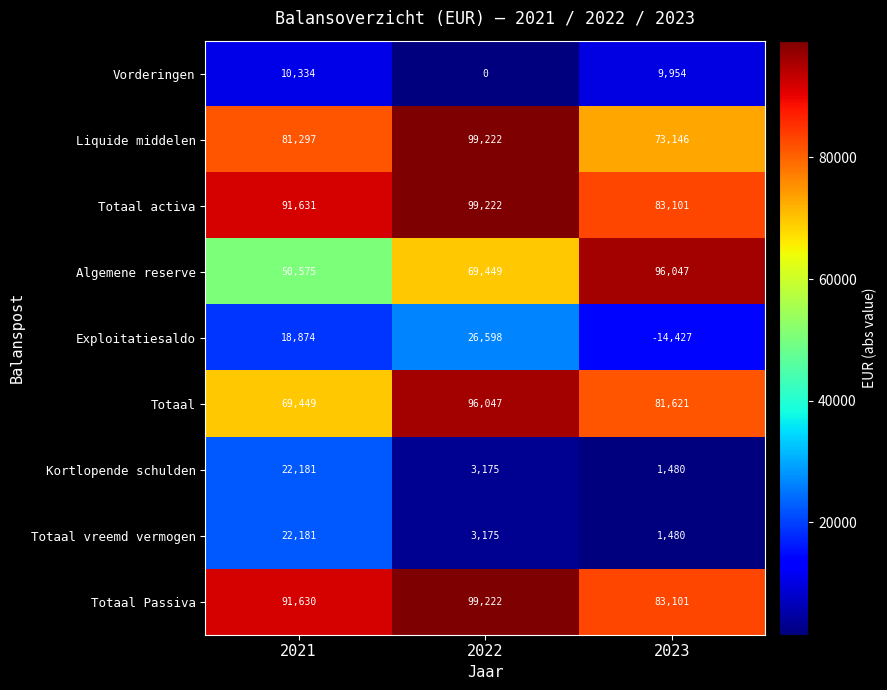

What is the total value across all series at 2022?

496110